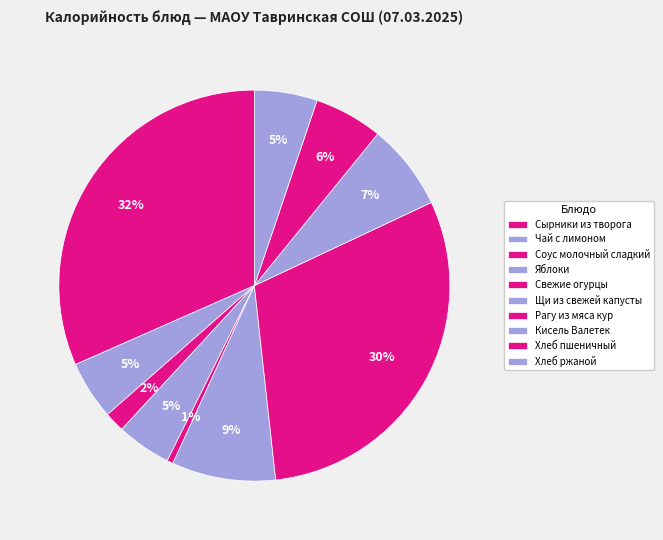

How many slices are in this pie chart?

10